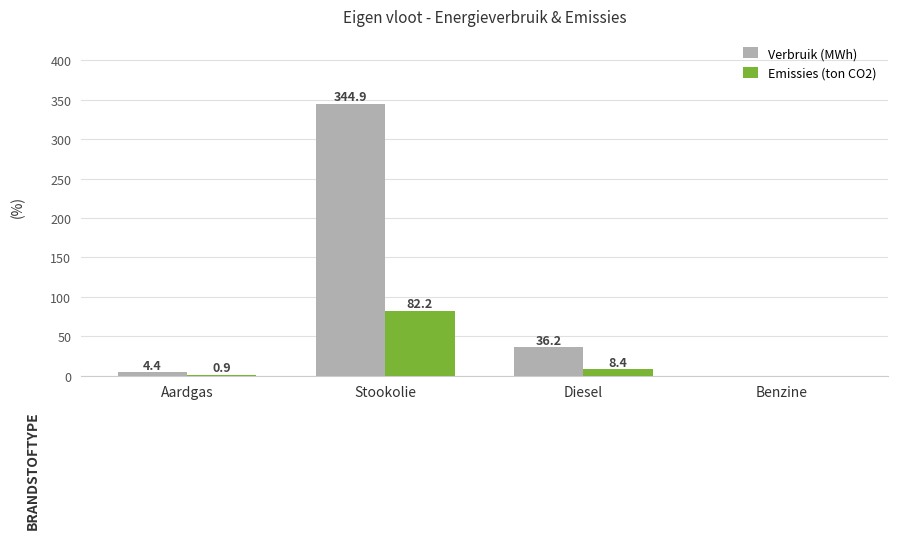

What is the maximum value for Emissies (ton CO2)?

82.2